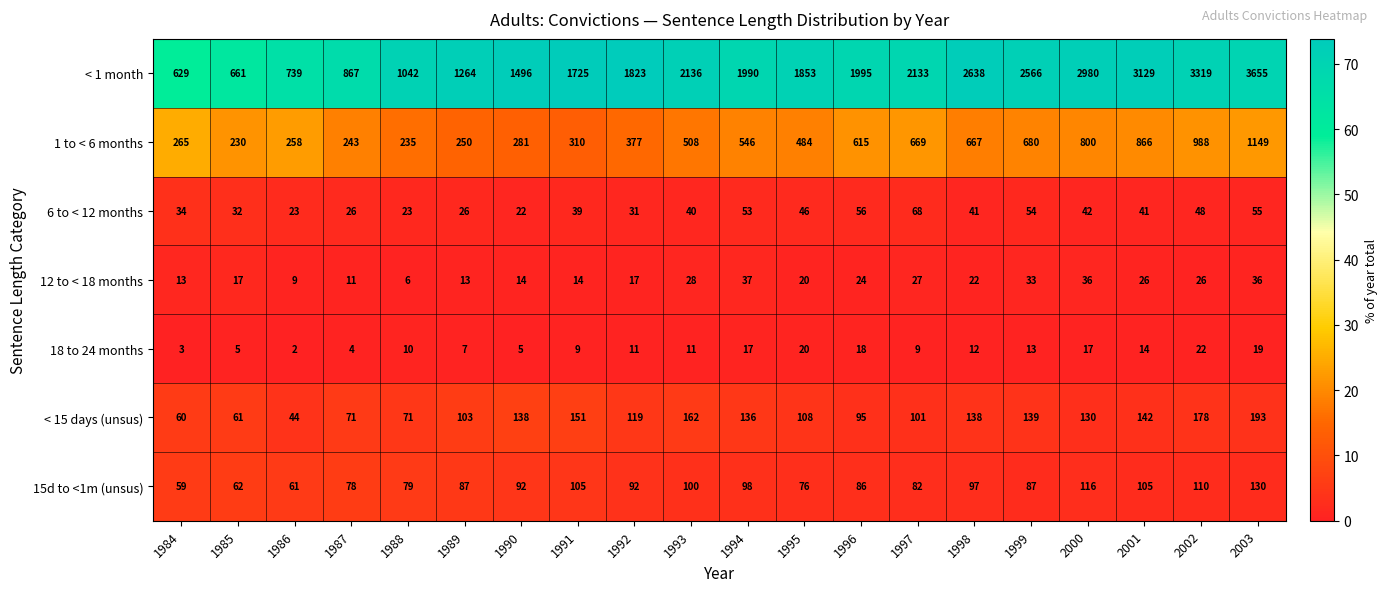

Which series has the largest total across all categories?

< 1 month